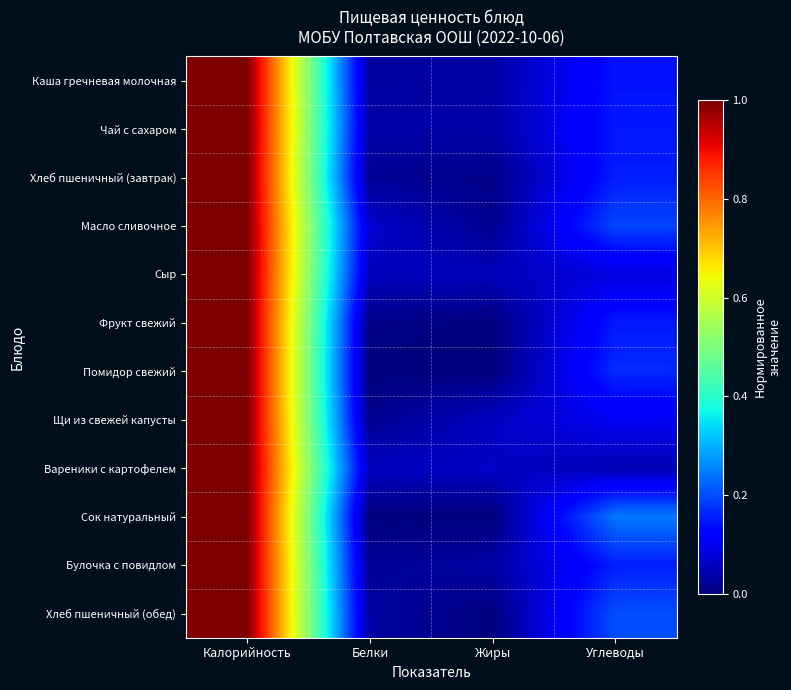

Which series changed the most between Калорийность and Жиры?

Фрукт свежий